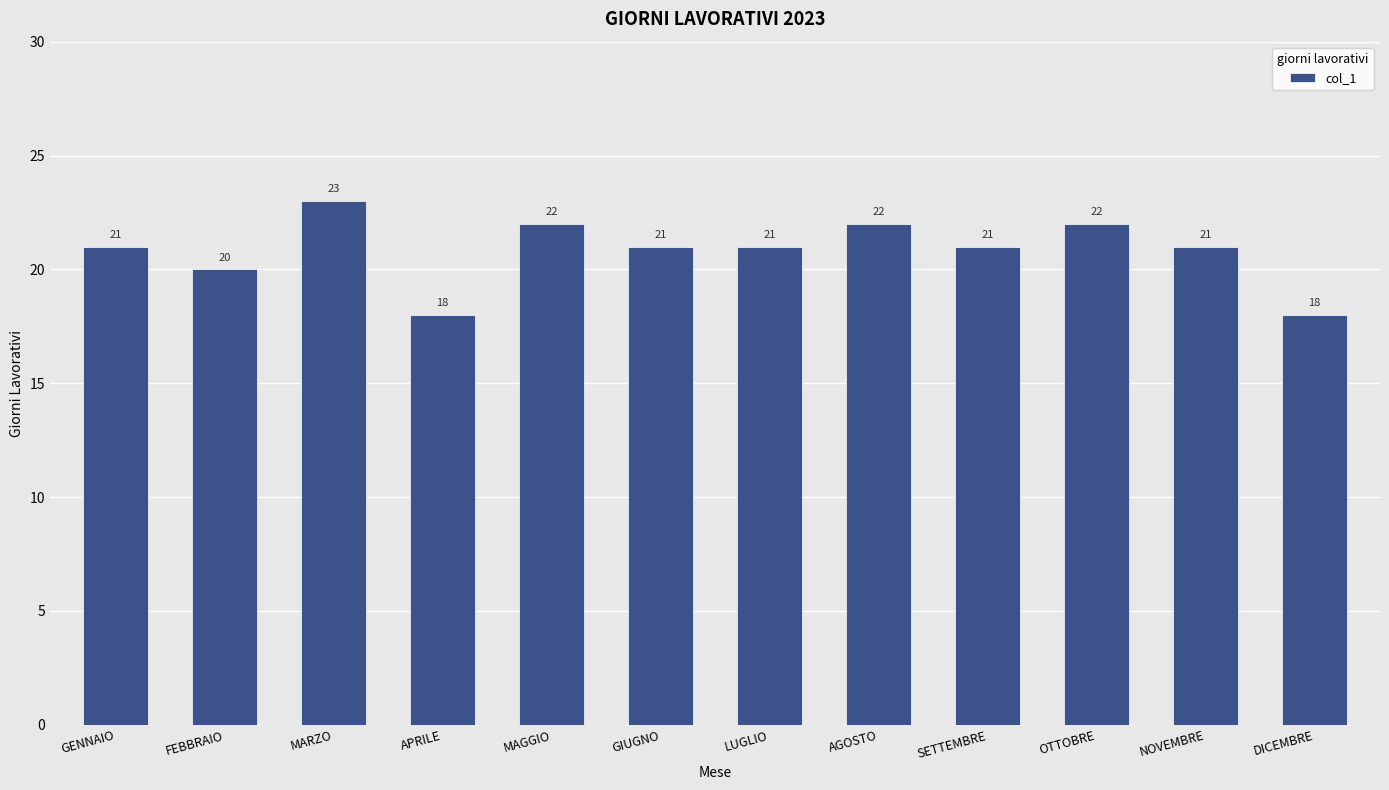

What value does the data have at LUGLIO?

21